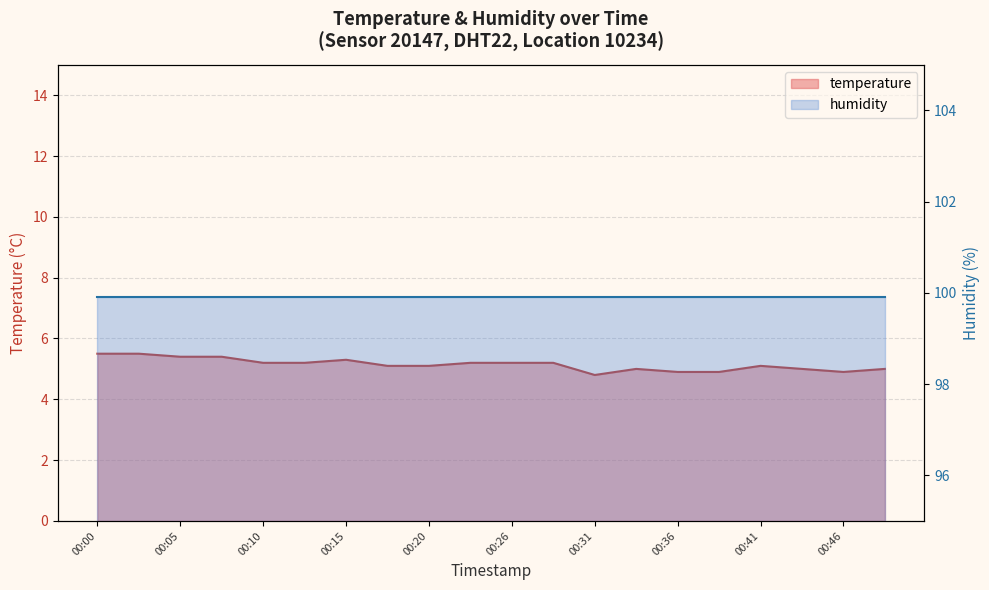

Reading right to left, list all the values displayed in this chart.

00:49=5.0	00:46=4.9	00:44=5.0	00:41=5.1	00:38=4.9	00:36=4.9	00:33=5.0	00:31=4.8	00:28=5.2	00:26=5.2	00:23=5.2	00:20=5.1	00:18=5.1	00:15=5.3	00:13=5.2	00:10=5.2	00:08=5.4	00:05=5.4	00:03=5.5	00:00=5.5